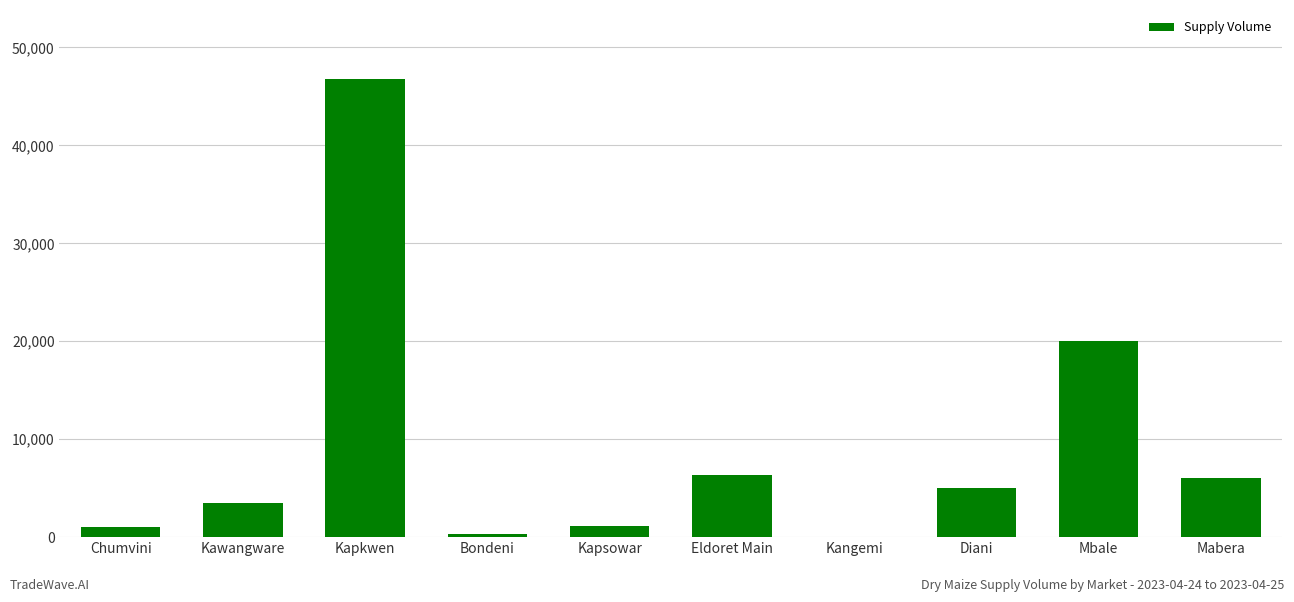

Which label corresponds to the largest value in the chart?

Kapkwen